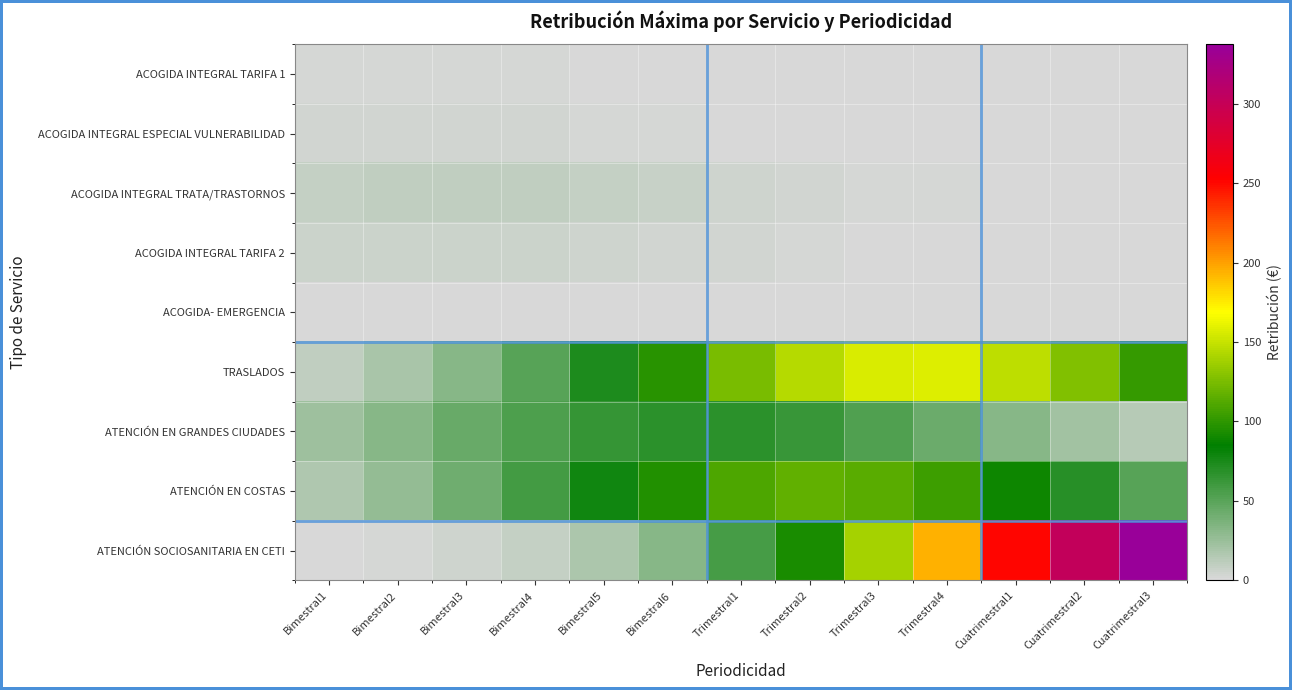

What is the spread (max minus min) of values at Cuatrimestral1?

250.9